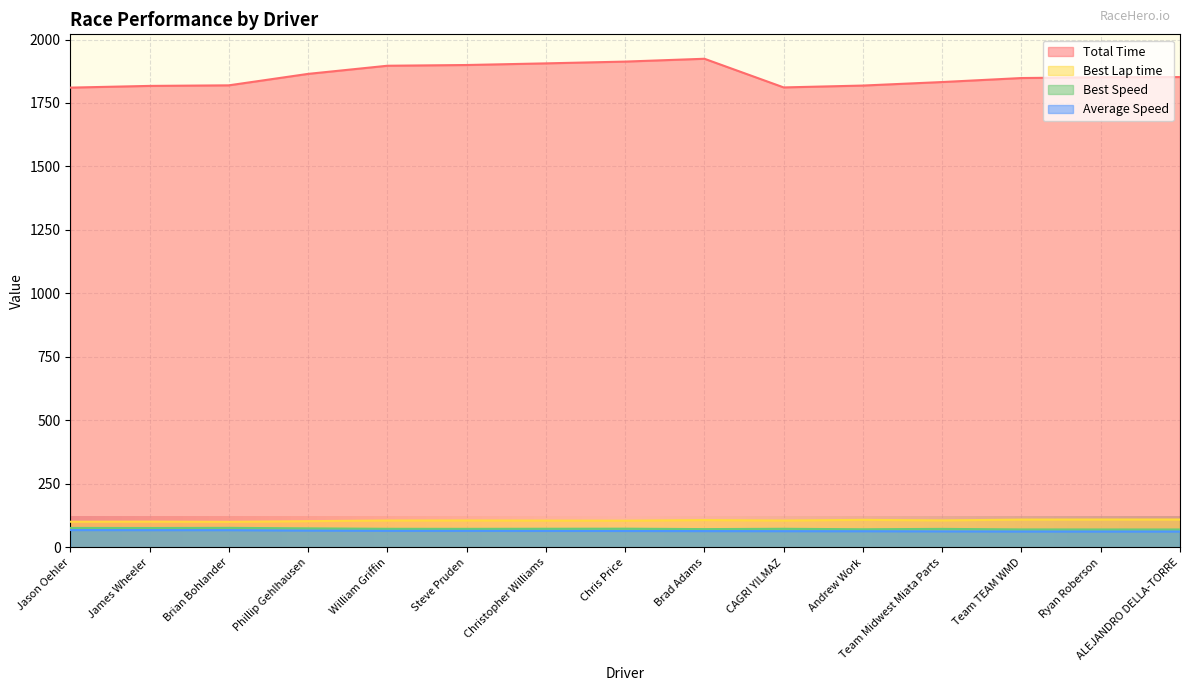

How many categories are shown in the chart?

15